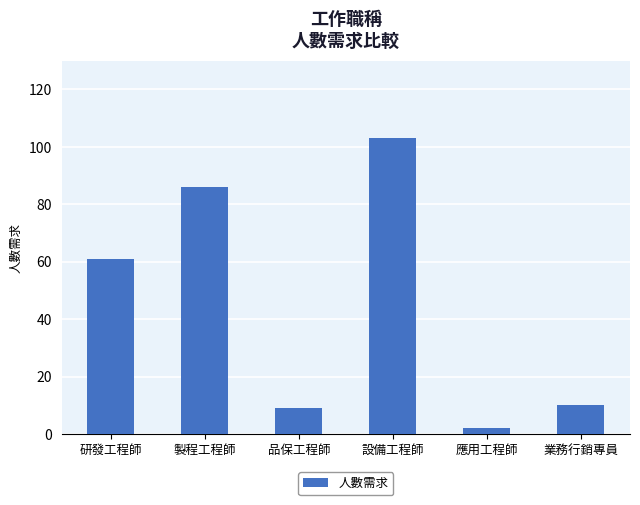

What is the label of the 5th bar from the right?

製程工程師